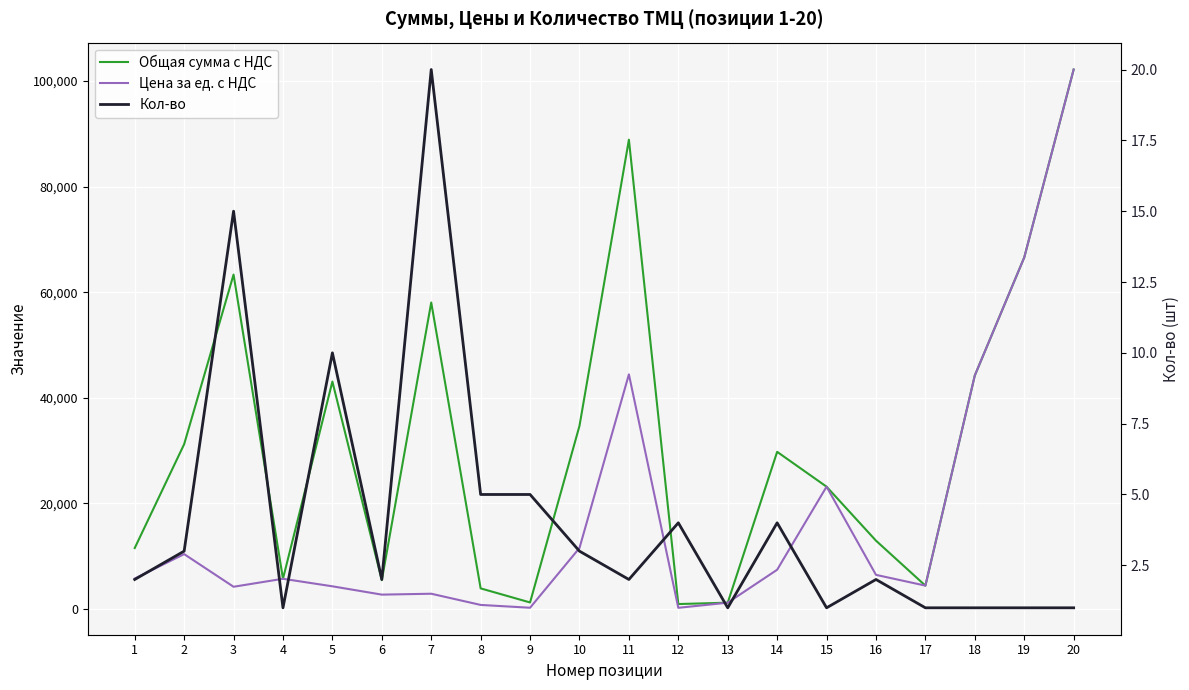

Reading right to left, list all the values displayed in this chart.

Общая сумма с НДС: 20=102145.3	19=66563.0	18=44229.0	17=4436.0	16=12948.8	15=23169.0	14=29766.4	13=1208.1	12=948.0	11=88863.6	10=34680.0	9=1250.0	8=3915.0	7=58040.0	6=5466.0	5=43073.0	4=5733.4	3=63322.5	2=31209.0	1=11550.0
Цена за ед. с НДС: 20=102145.3	19=66563.0	18=44229.0	17=4436.0	16=6474.4	15=23169.0	14=7441.6	13=1208.1	12=237.0	11=44431.8	10=11560.0	9=250.0	8=783.0	7=2902.0	6=2733.0	5=4307.3	4=5733.4	3=4221.5	2=10403.0	1=5775.0
Кол-во: 20=1.0	19=1.0	18=1.0	17=1.0	16=2.0	15=1.0	14=4.0	13=1.0	12=4.0	11=2.0	10=3.0	9=5.0	8=5.0	7=20.0	6=2.0	5=10.0	4=1.0	3=15.0	2=3.0	1=2.0